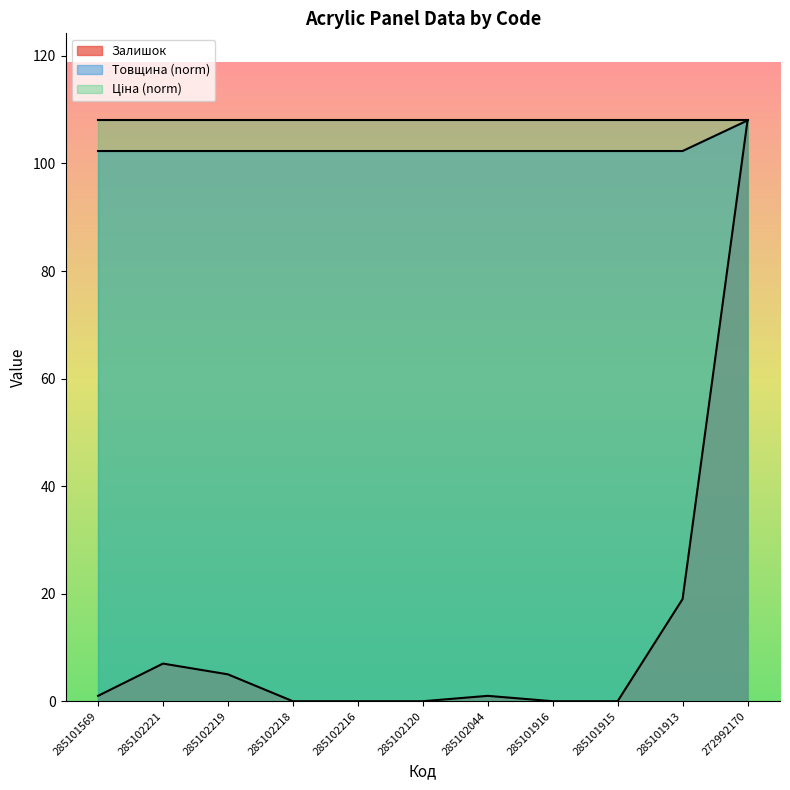

Is it true that Товщина equals 108.0 at 272992170?

True